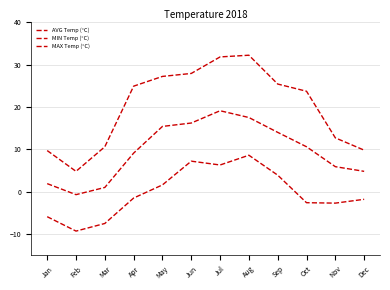

How many lines are shown in the chart?

3